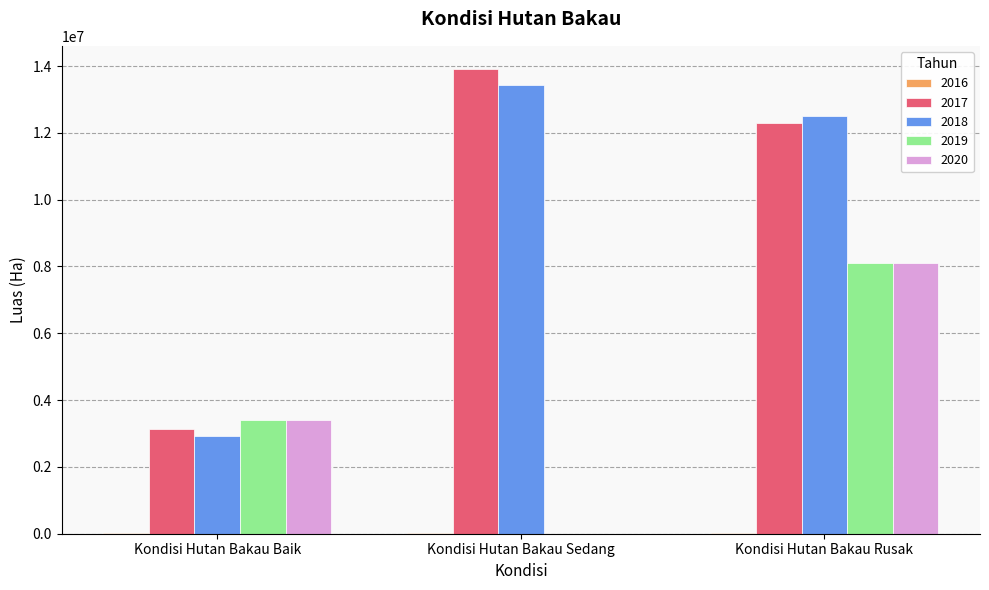

Which category has the highest value across all series?

Kondisi Hutan Bakau Sedang